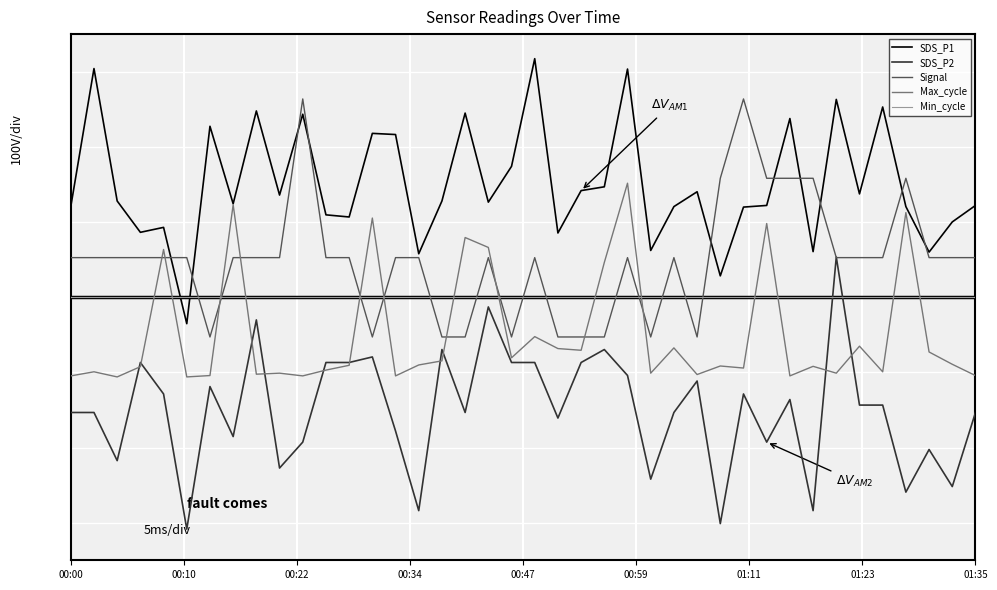

What is the difference between the maximum and minimum values in the SDS_P1 series?

3.5